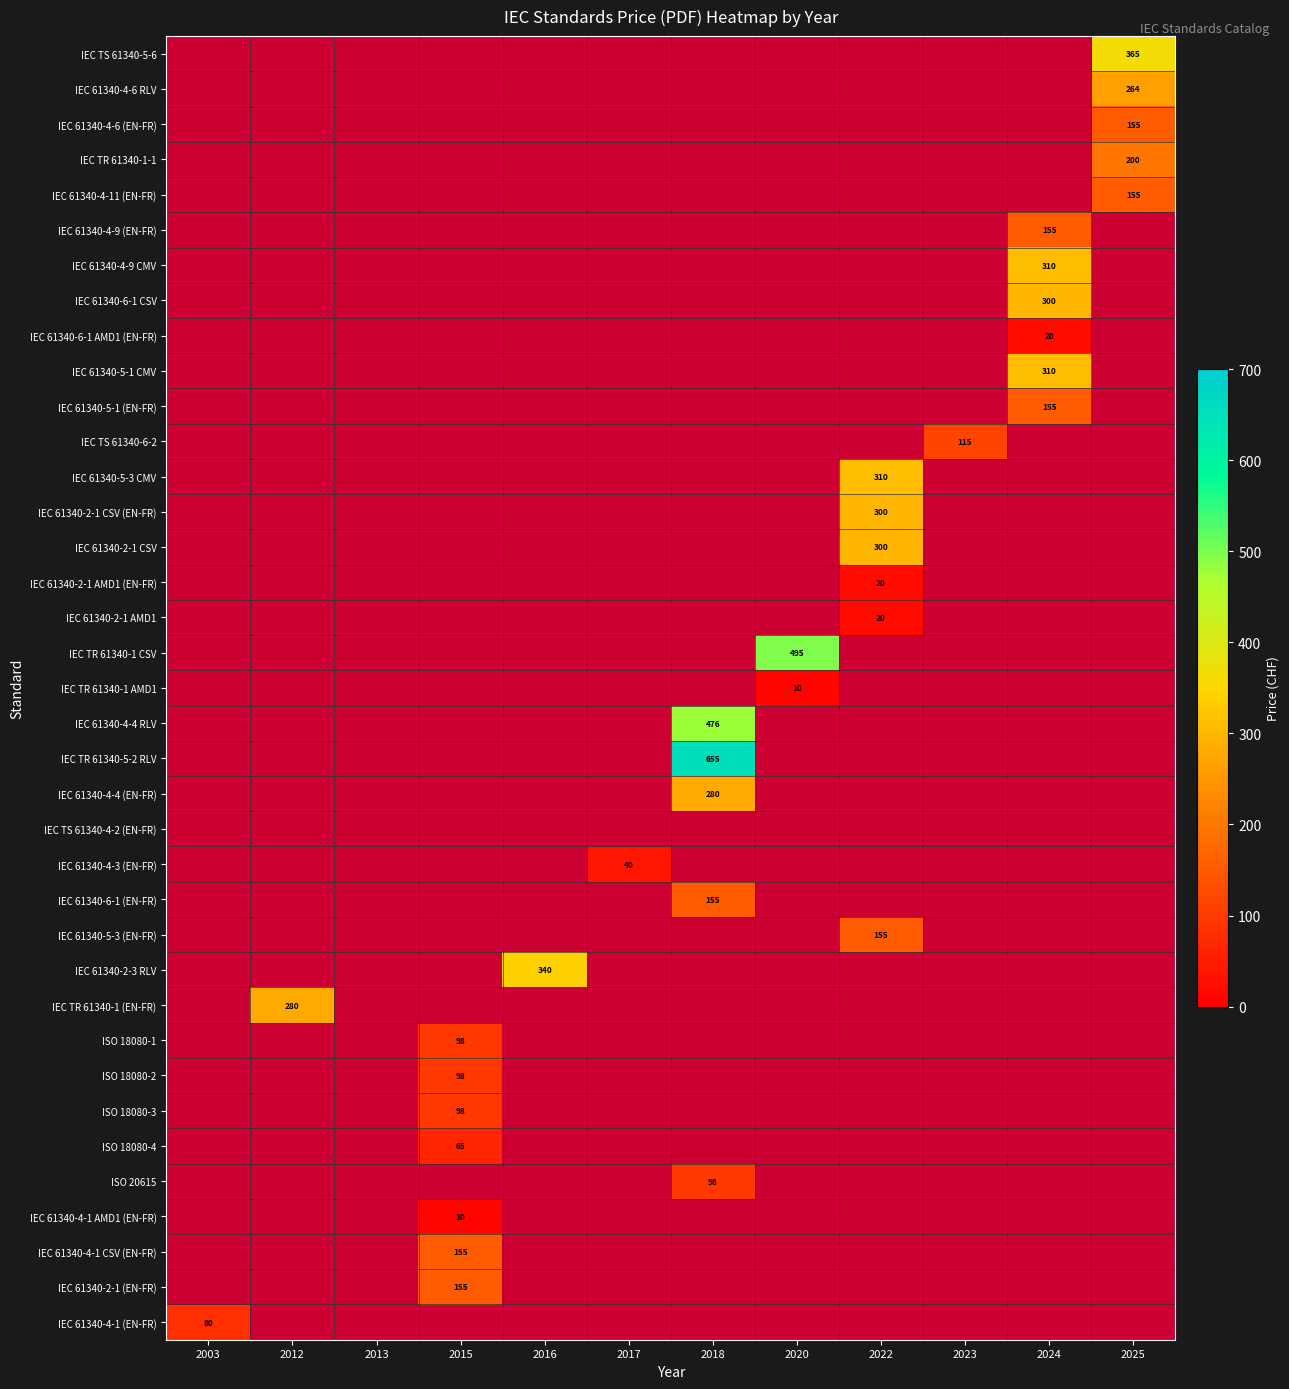

The IEC 61340-4-1 (EN-FR) series shows 80 at 2003. True or false?

True